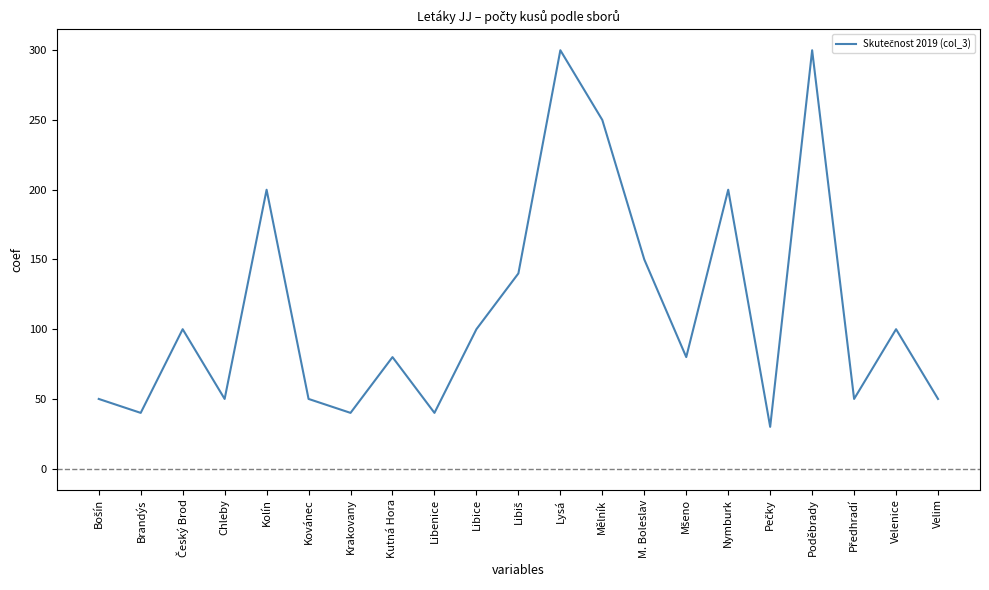

At which category does the data reach its first local valley?

Brandýs